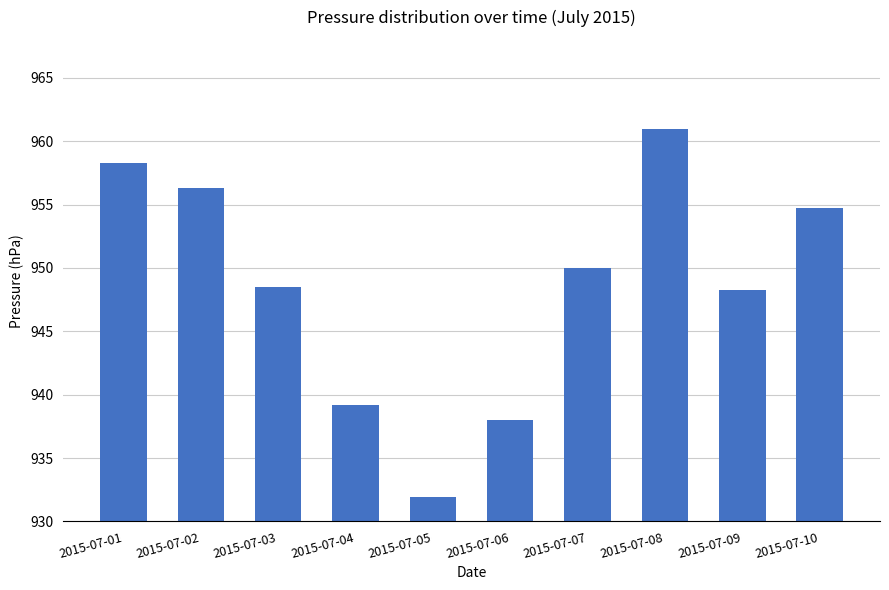

What is the change in value from 2015-07-01 to 2015-07-03?

-9.8